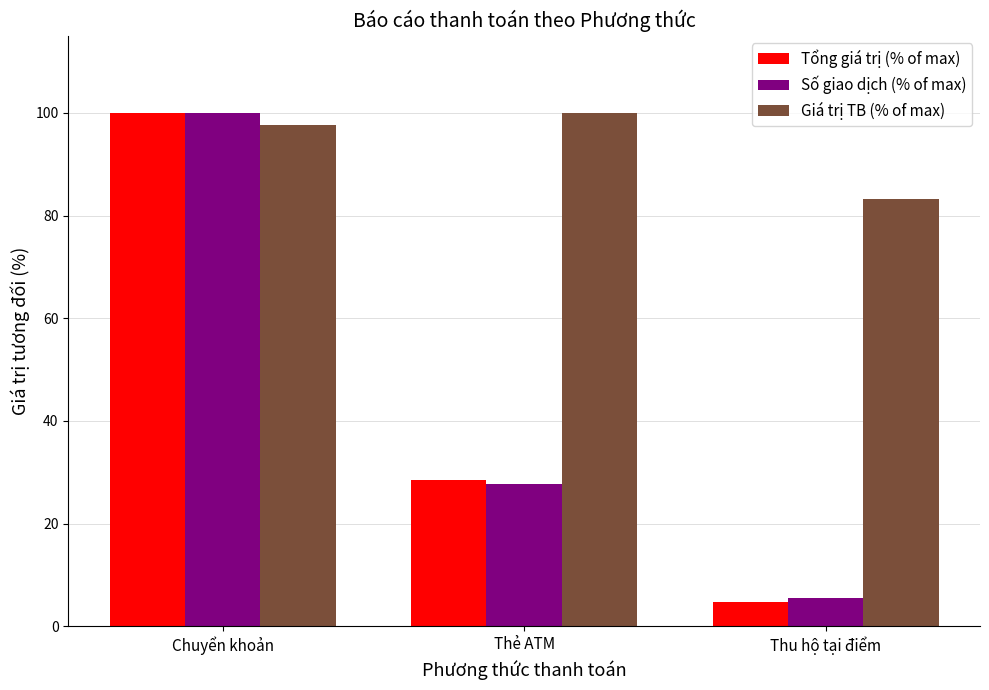

What is the average value of the Tổng giá trị (% of max) series?

44.4